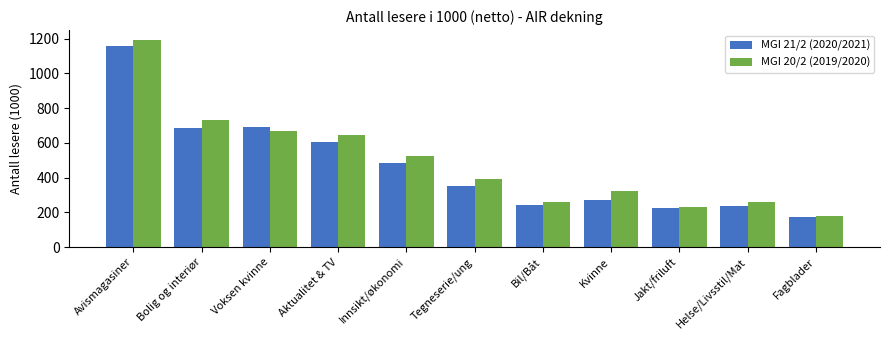

Which series changed the most between Tegneserie/ung and Bil/Båt?

MGI 20/2 (2019/2020)